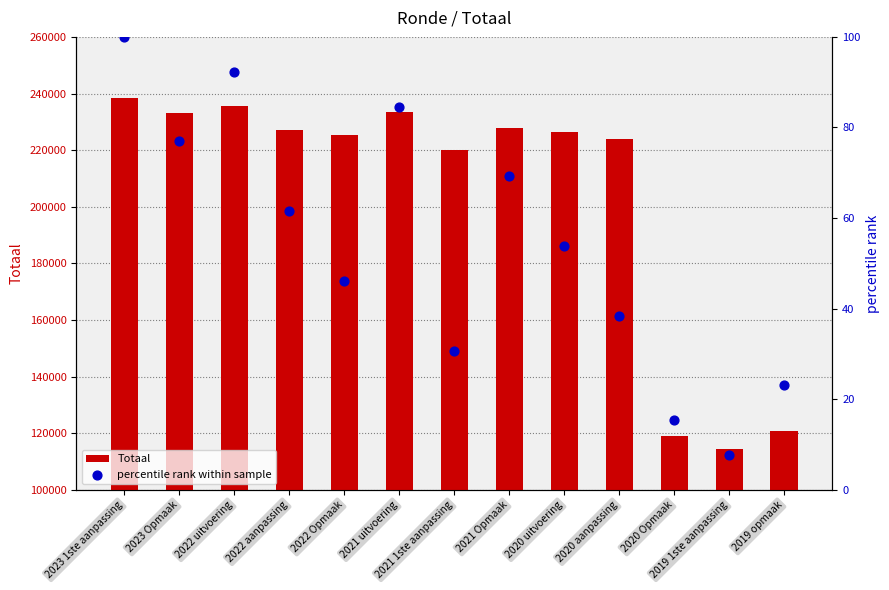

What are all the series names shown in the legend?

Totaal, percentile rank within sample